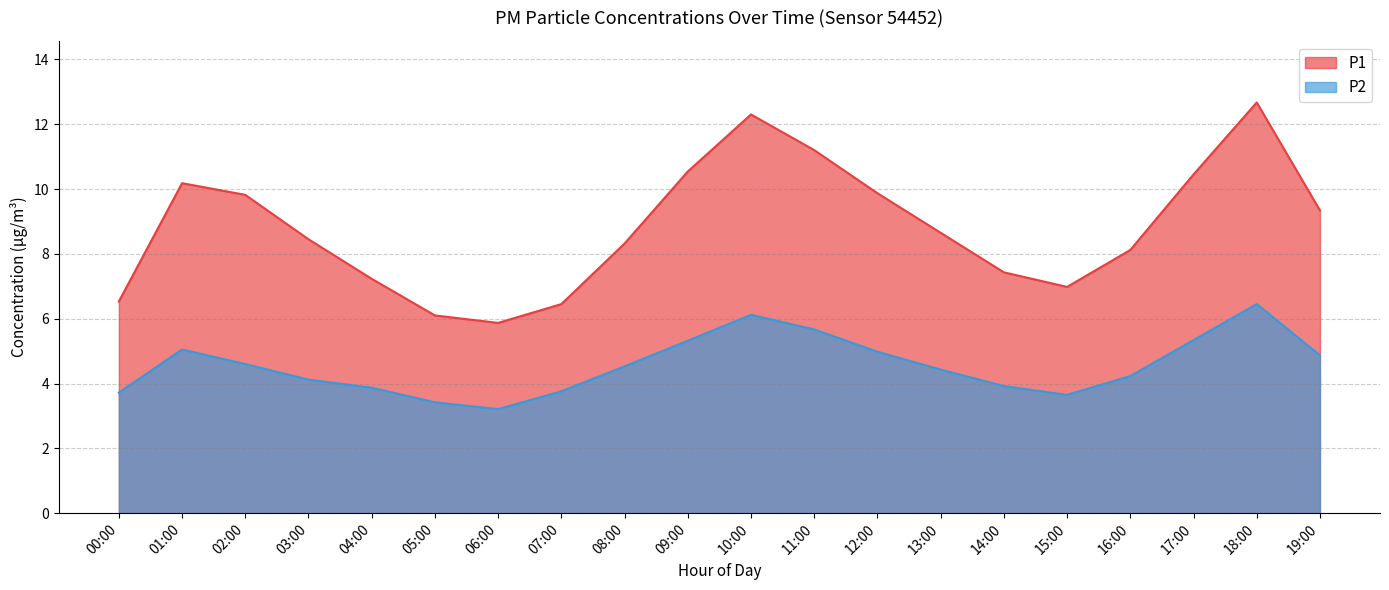

What is the total value across all series at 09:00?

15.9